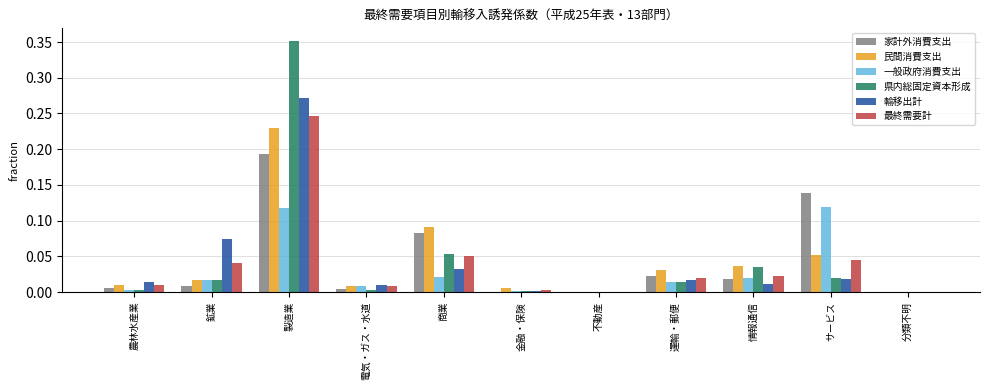

Is the value of 県内総固定資本形成 at 電気・ガス・水道 greater than the value of 一般政府消費支出 at 鉱業?

No